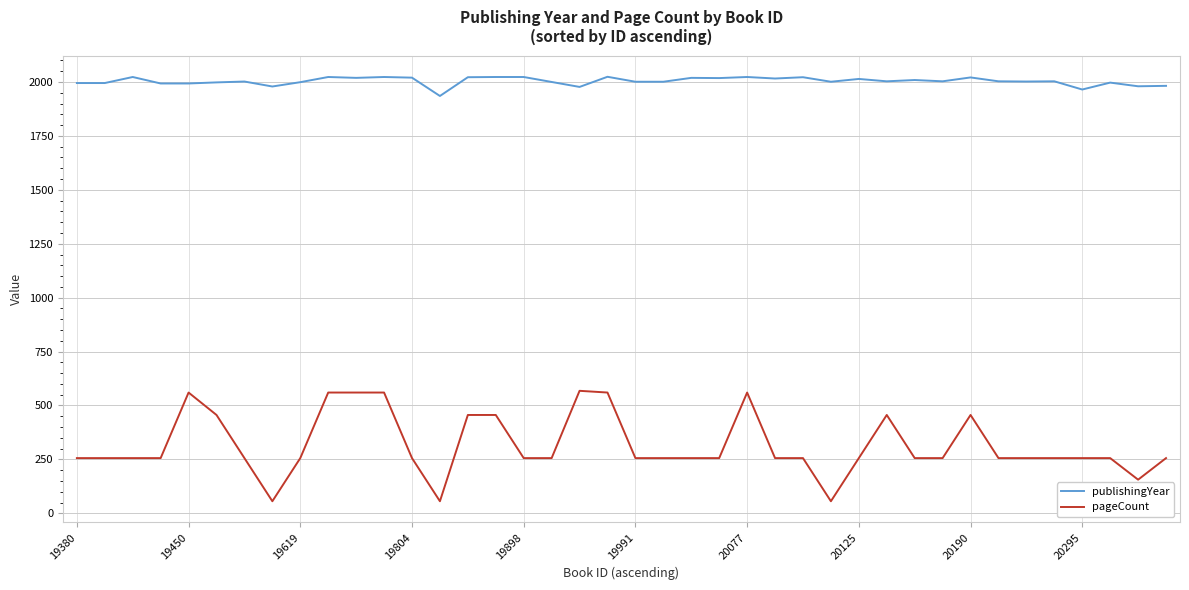

What is the smallest value displayed?

56